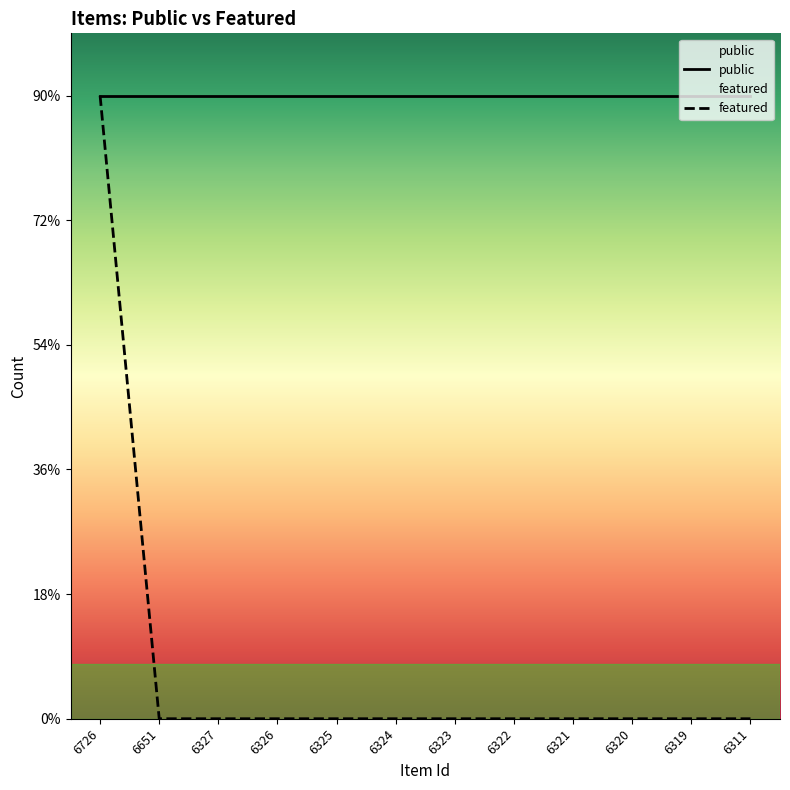

At which category does the chart reach its minimum across all series?

6651